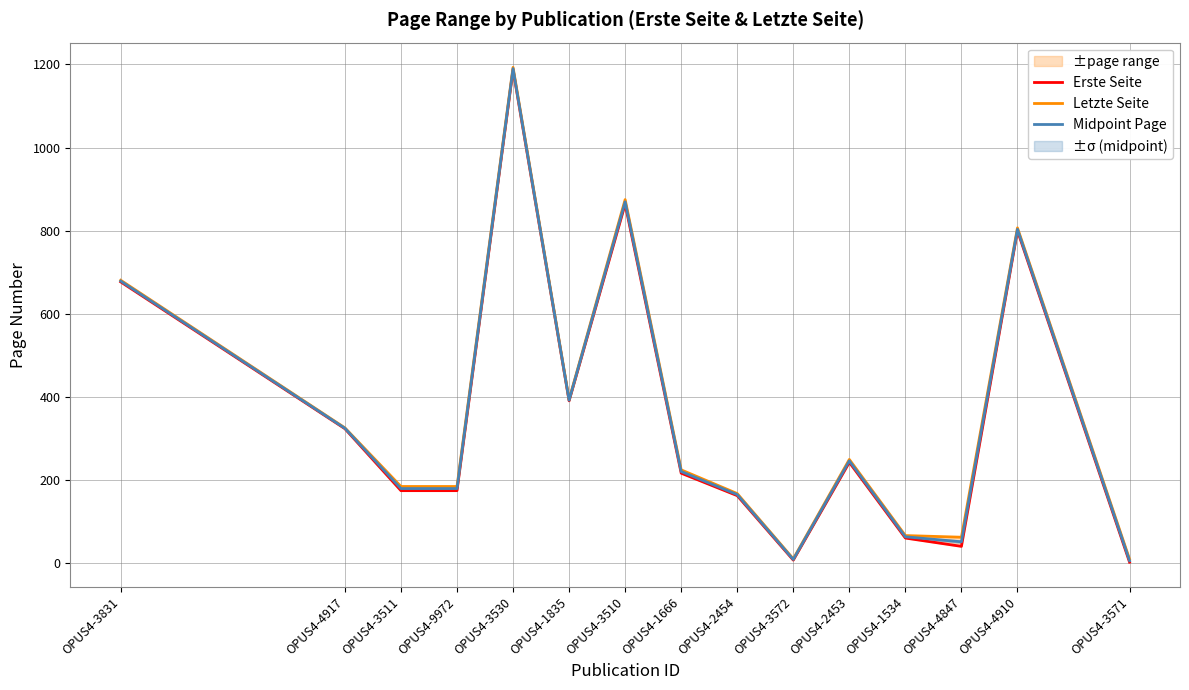

Which series has the widest spread of values?

Erste Seite